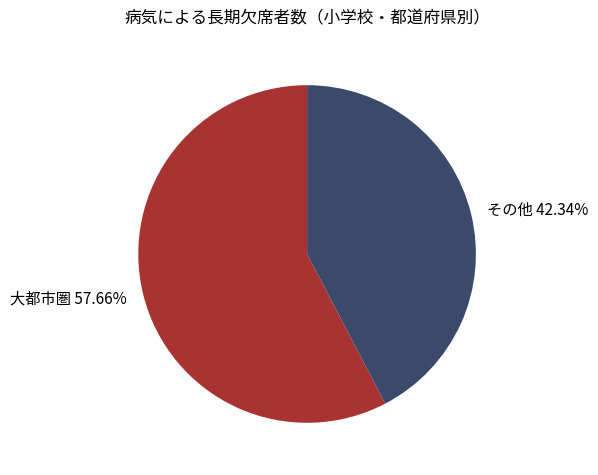

Do 大都市圏 57.66% and その他 42.34% together represent more than half of the pie?

Yes